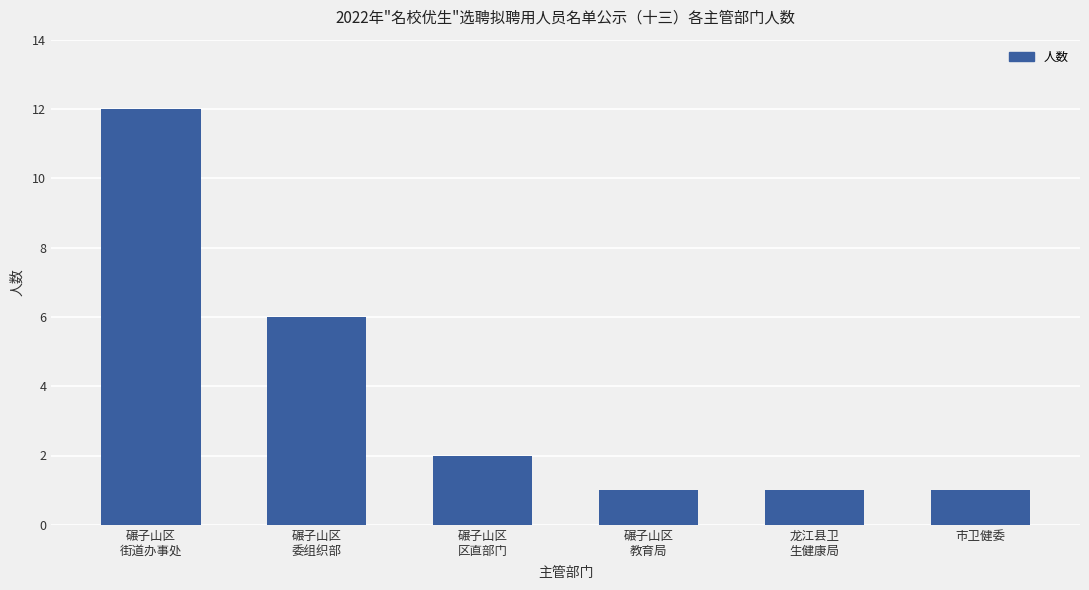

What is the greatest value displayed?

12